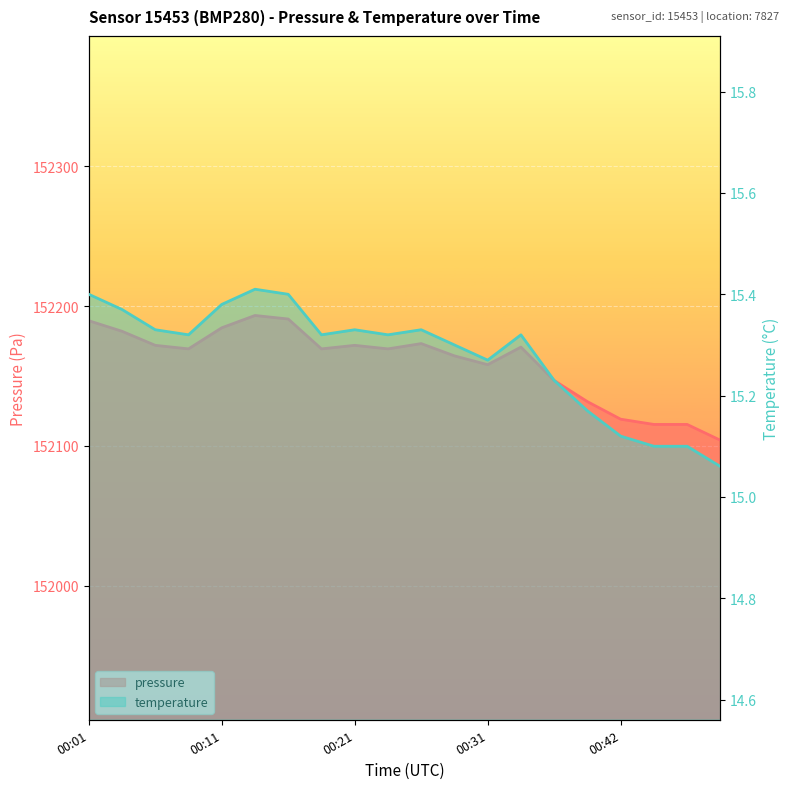

True or false: pressure and temperature intersect in this chart.

False